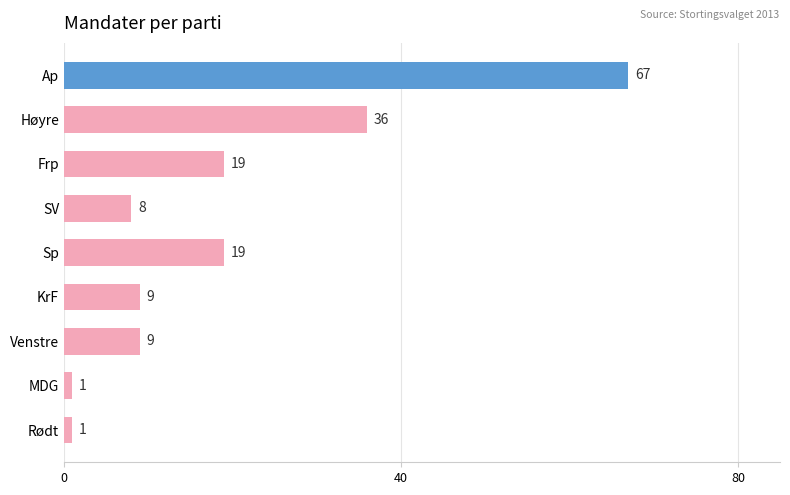

What is the value of the 3rd bar from the top?

19